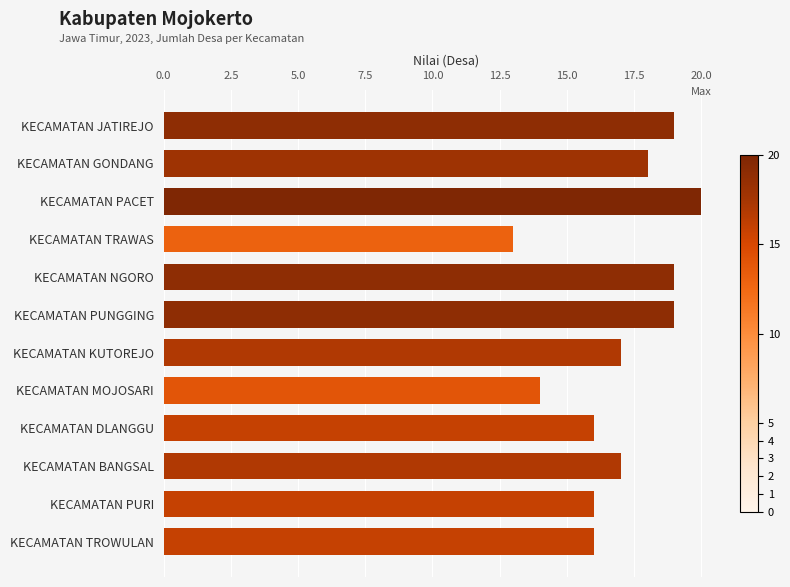

What position from the bottom is KECAMATAN BANGSAL?

3